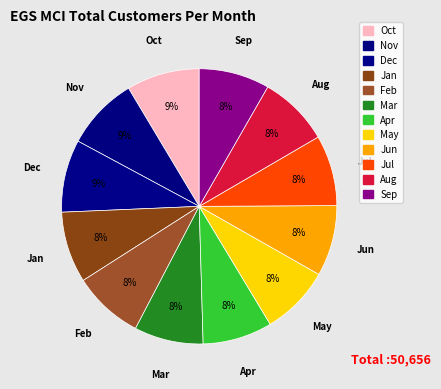

How many slices are in this pie chart?

12